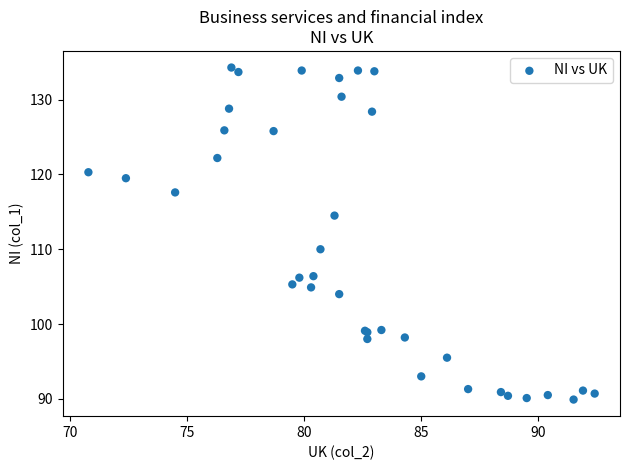

What Y value in the scatter plot is closest to 112?

110.0